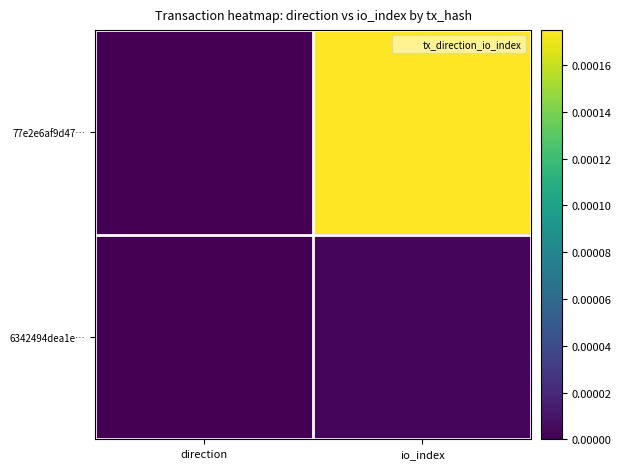

At which category does the chart reach its peak across all series?

io_index